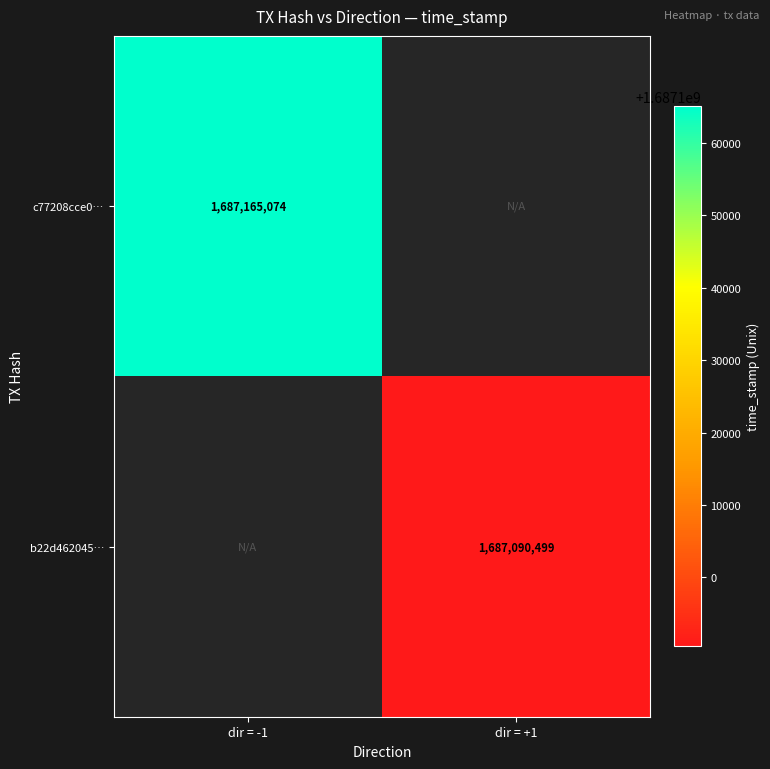

Is it true that c77208cce0… equals 829375042 at dir = -1?

False